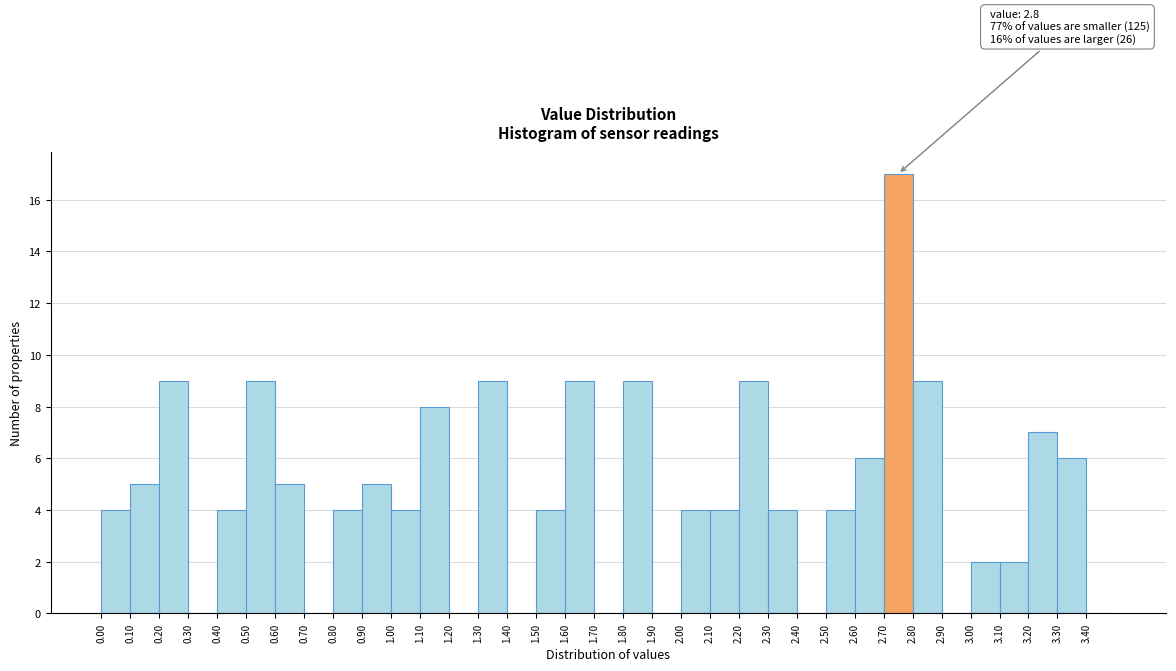

Over which range of the x-axis is the bar tallest?

2.7 to 2.8